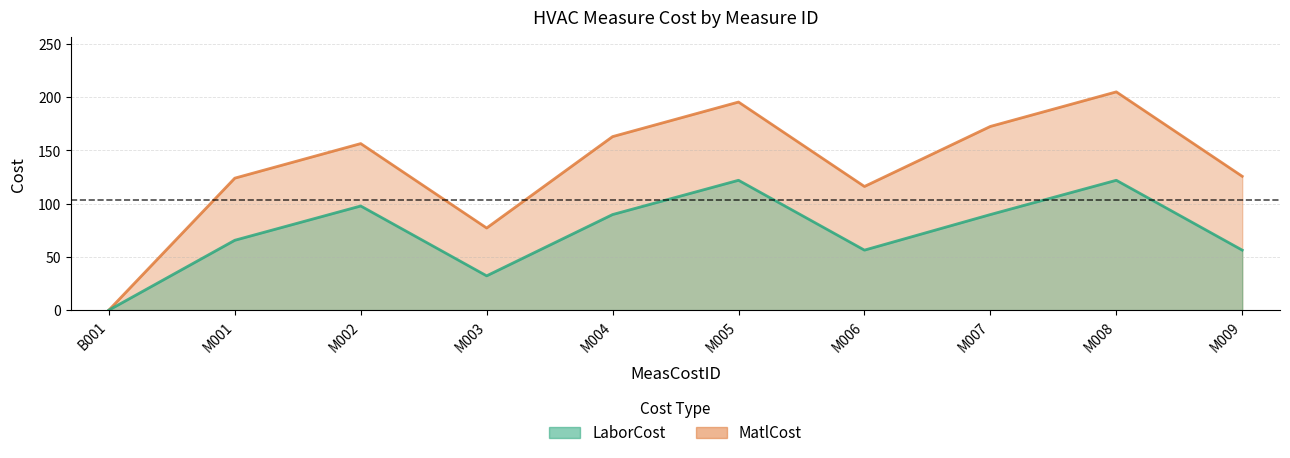

The value of LaborCost at B001 is 83.1. True or false?

False